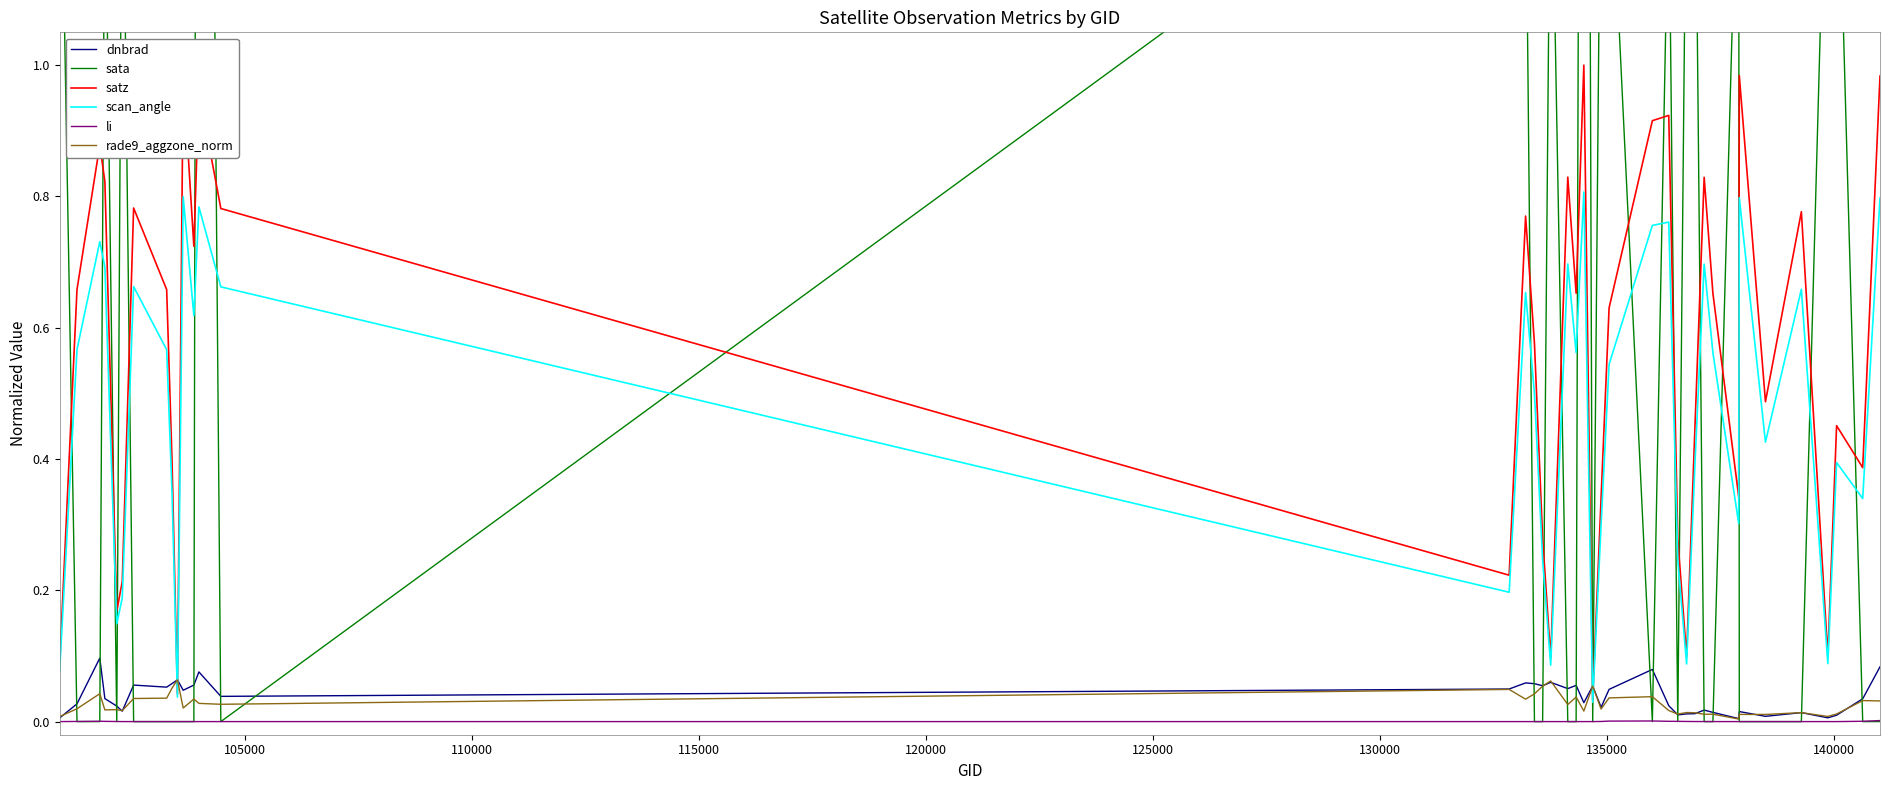

Which series ends up on top after the final intersection of dnbrad and satz?

satz